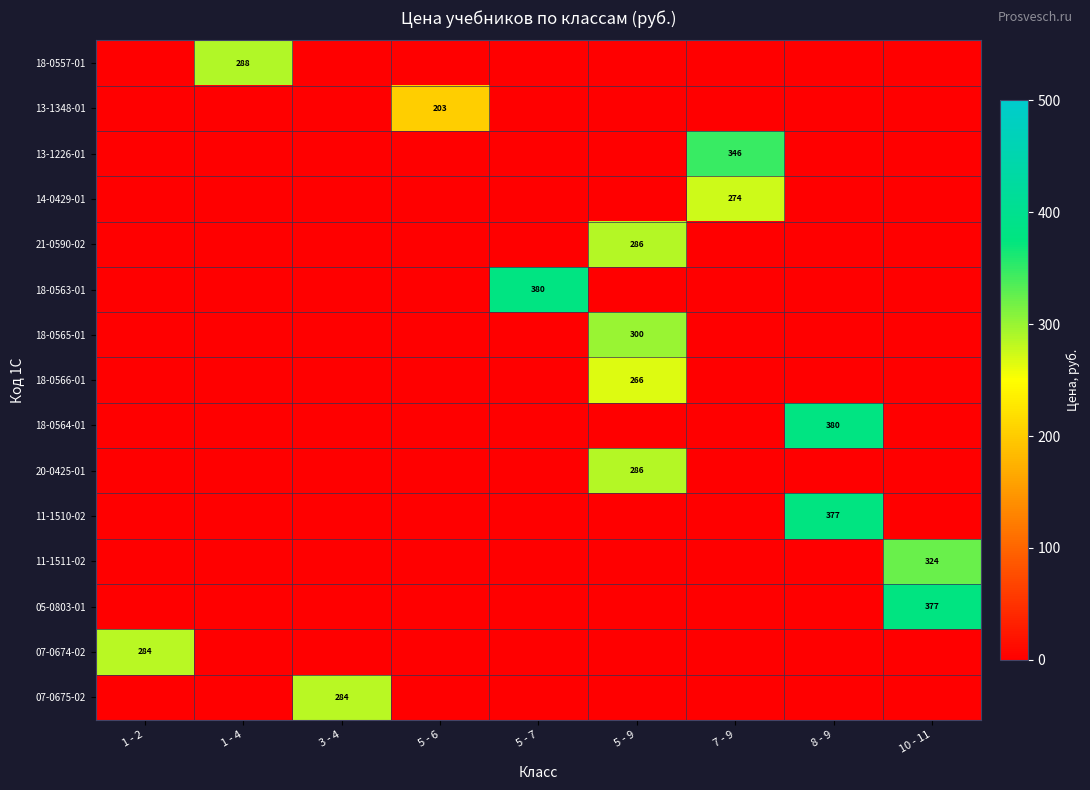

The value of 14-0429-01 at 7 - 9 is 274. True or false?

True